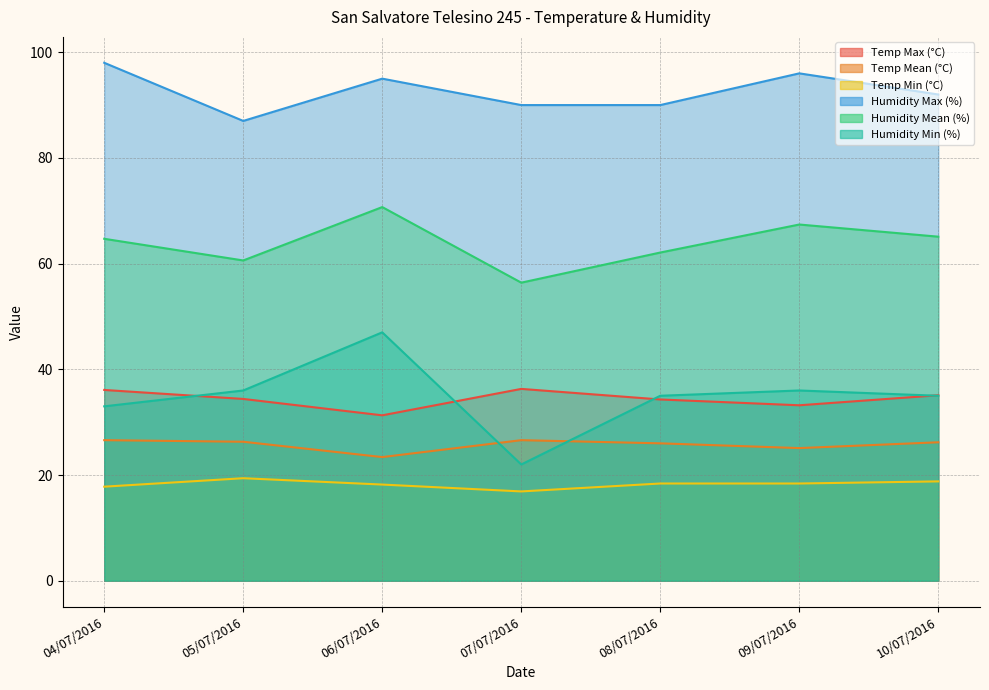

Rank the series at 09/07/2016 from highest to lowest value.

Humidity Max (%), Humidity Mean (%), Humidity Min (%), Temp Max (°C), Temp Mean (°C), Temp Min (°C)